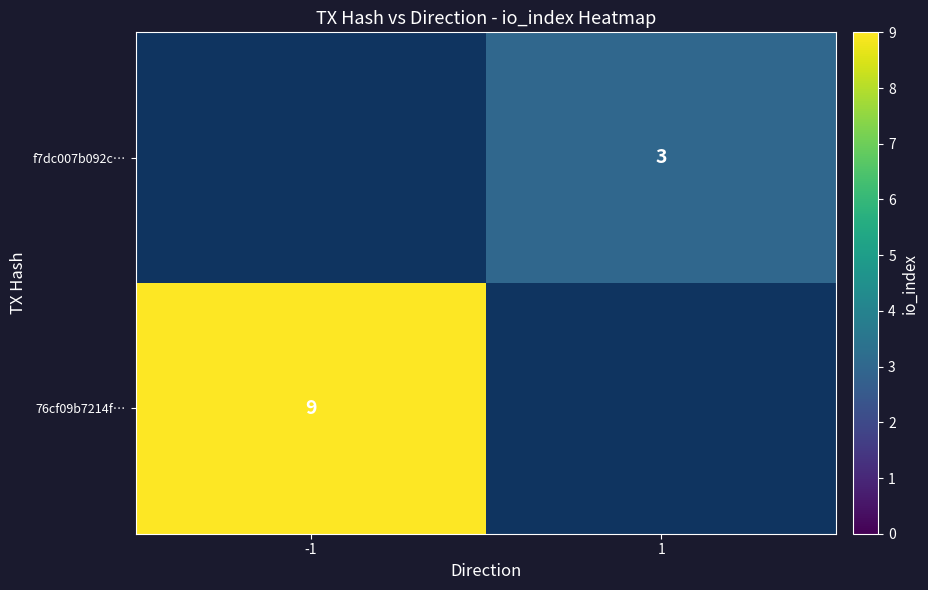

Is the value of f7dc007b092c… at 1 greater than the value of 76cf09b7214f… at -1?

No